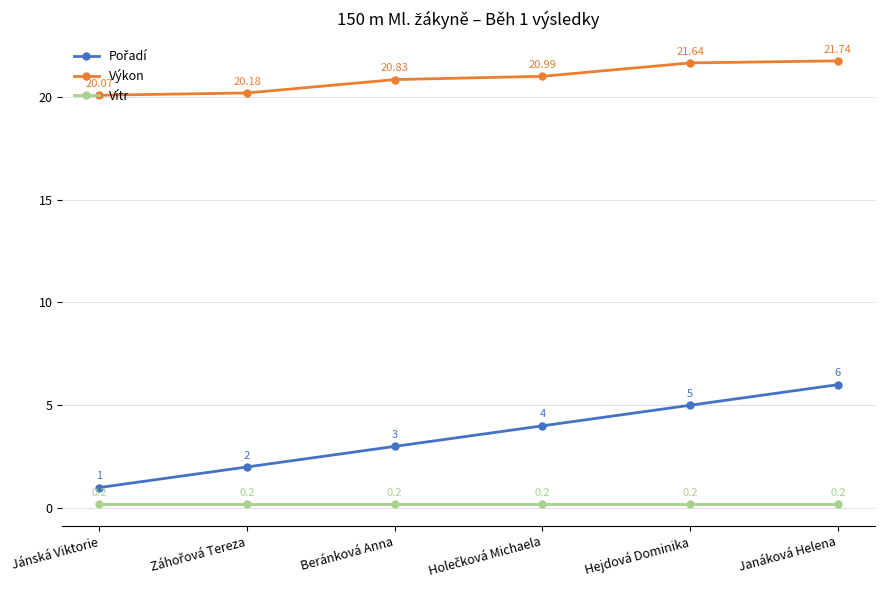

Is this an area chart (filled region under the line)?

No